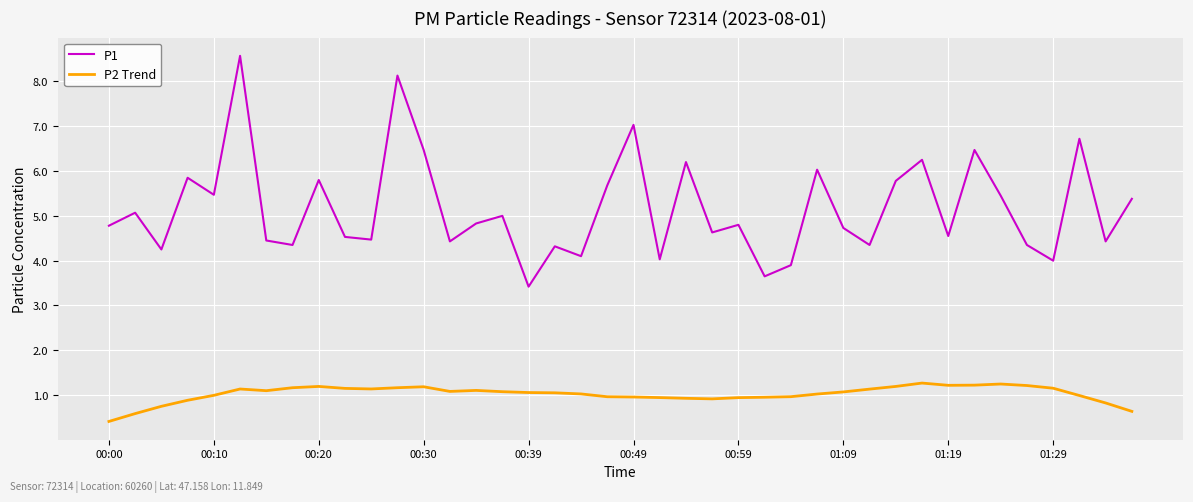

Which series has the largest range (max minus min)?

P1